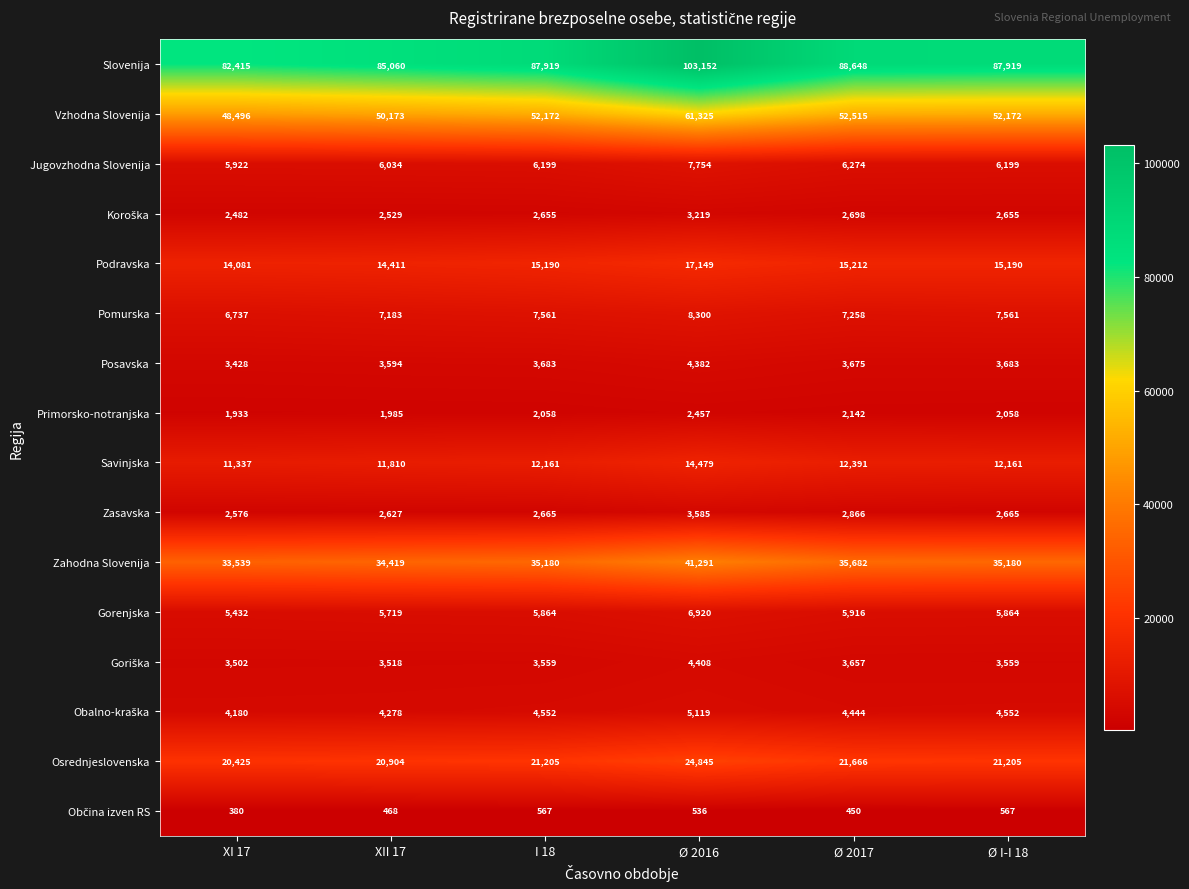

Between XII 17 and Ø I-I 18, which series saw the biggest shift?

Slovenija